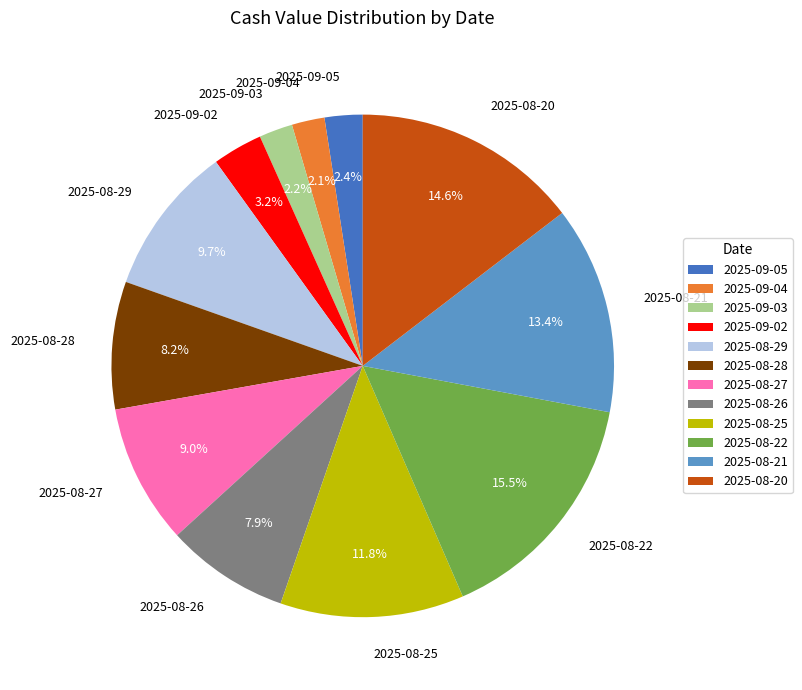

The 2025-08-28 slice represents 8% of the pie. True or false?

True